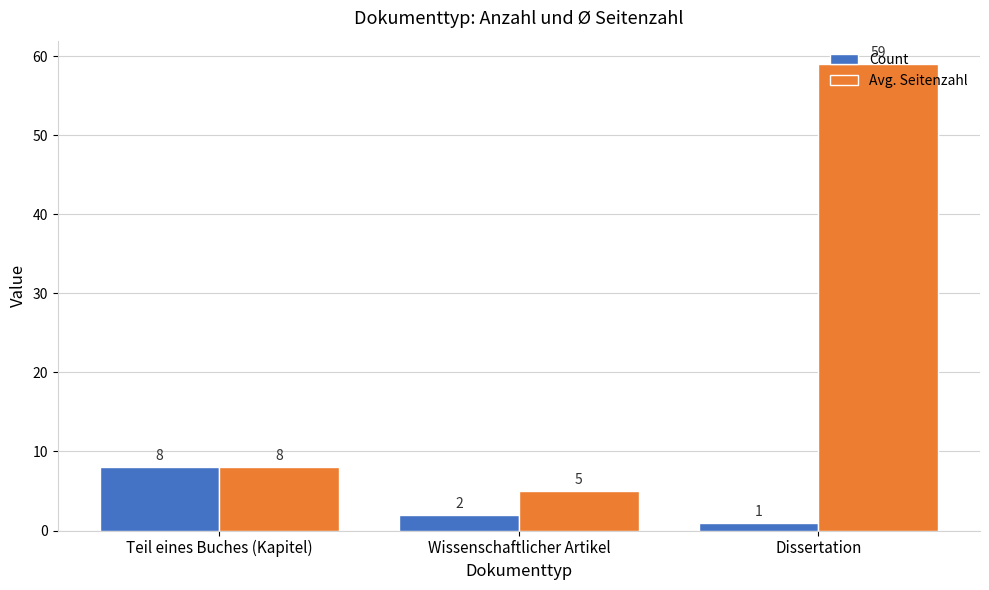

What is the label of the 3rd bar from the left?

Dissertation